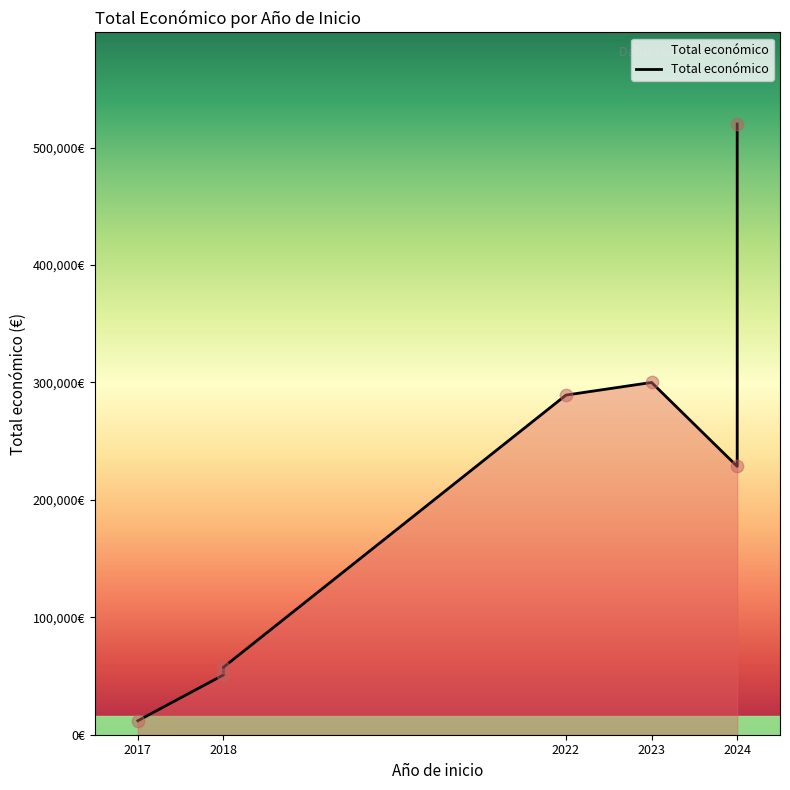

What is the ratio of the value at 2018 to the value at 2023?

0.2